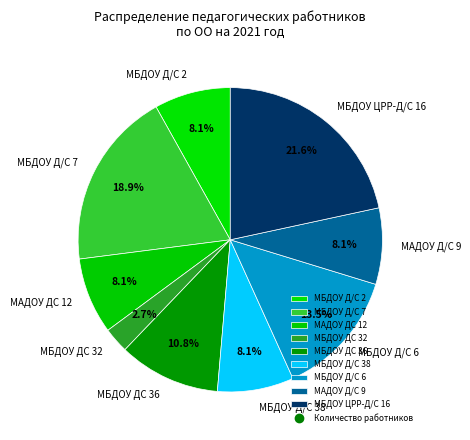

Combined, do МБДОУ ДС 32 and МБДОУ Д/С 2 account for over 50%?

No